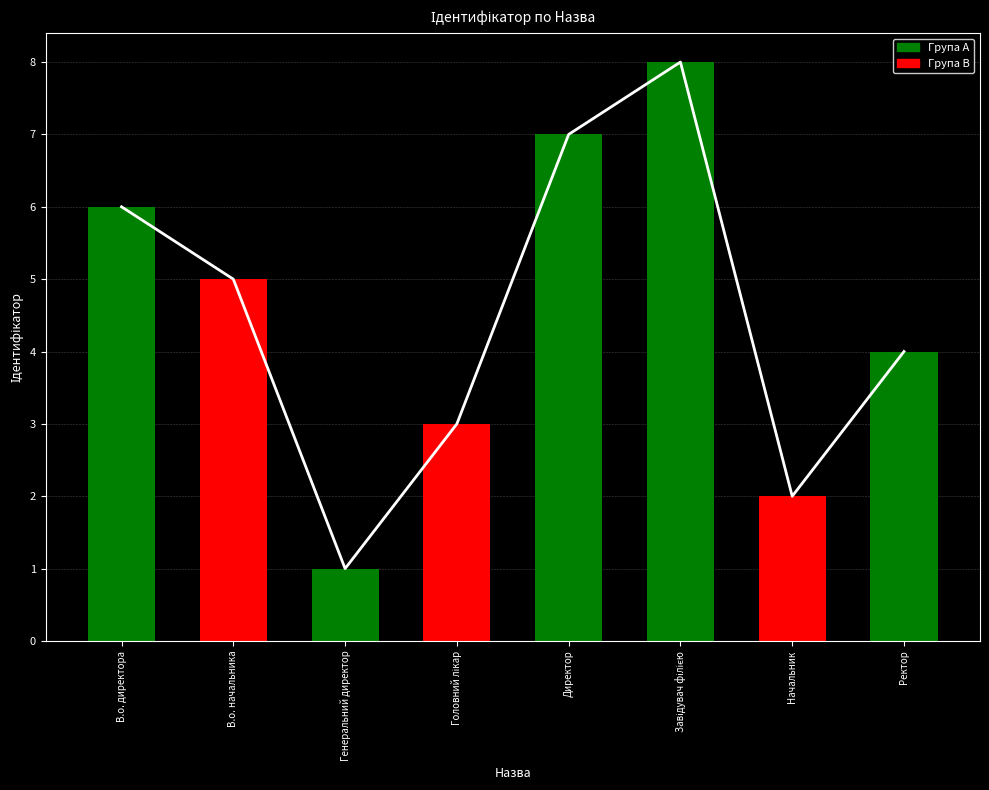

Is it true that the value at Головний лікар is 1?

False